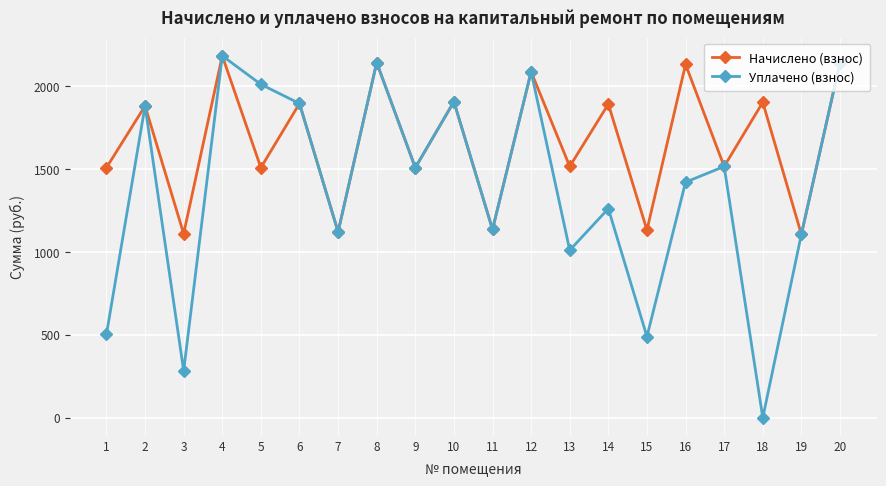

Rank the series by their average value, from highest to lowest.

Начислено (взнос), Уплачено (взнос)